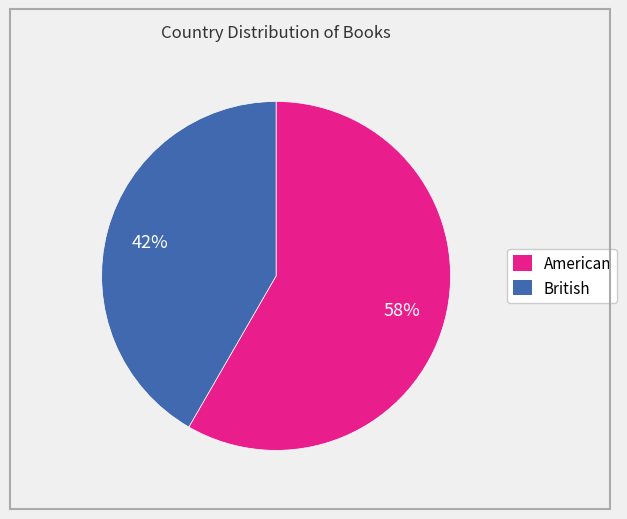

What is the majority slice?

American